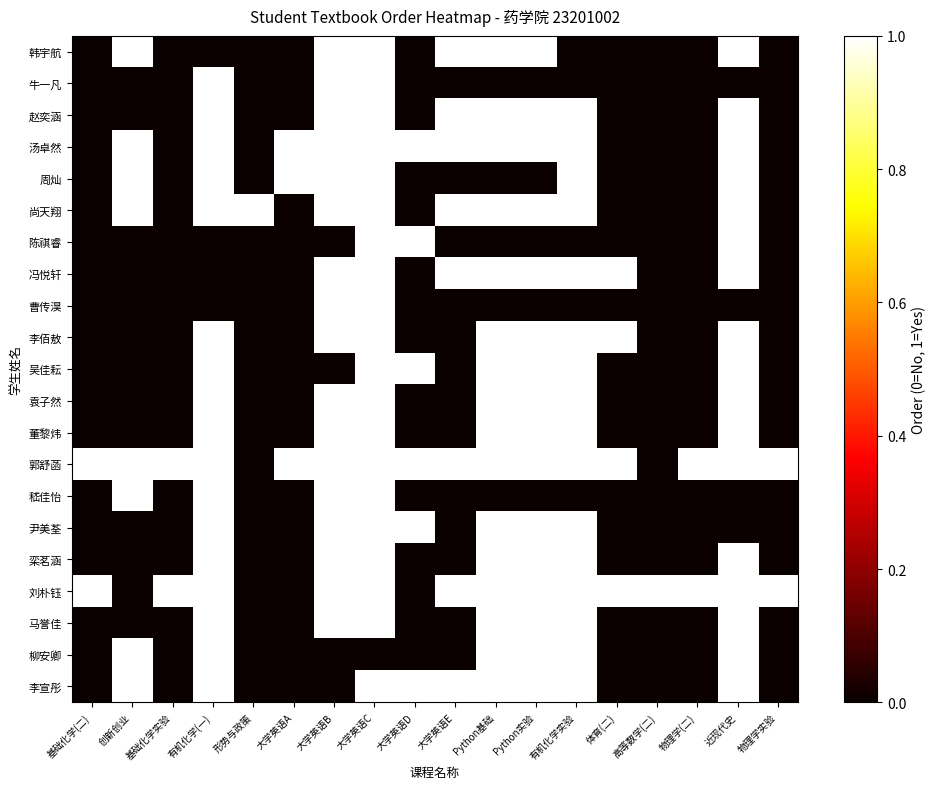

Reading left to right, list all the values displayed in this chart.

韩宇航: 基础化学(二)=0	创新创业=1	基础化学实验=0	有机化学(一)=0	形势与政策=0	大学英语A=0	大学英语B=1	大学英语C=1	大学英语D=0	大学英语E=1	Python基础=1	Python实验=1	有机化学实验=0	体育(二)=0	高等数学(二)=0	物理学(二)=0	近现代史=1	物理学实验=0
牛一凡: 基础化学(二)=0	创新创业=0	基础化学实验=0	有机化学(一)=1	形势与政策=0	大学英语A=0	大学英语B=1	大学英语C=1	大学英语D=0	大学英语E=0	Python基础=0	Python实验=0	有机化学实验=0	体育(二)=0	高等数学(二)=0	物理学(二)=0	近现代史=0	物理学实验=0
赵奕涵: 基础化学(二)=0	创新创业=0	基础化学实验=0	有机化学(一)=1	形势与政策=0	大学英语A=0	大学英语B=1	大学英语C=1	大学英语D=0	大学英语E=1	Python基础=1	Python实验=1	有机化学实验=1	体育(二)=0	高等数学(二)=0	物理学(二)=0	近现代史=1	物理学实验=0
汤卓然: 基础化学(二)=0	创新创业=1	基础化学实验=0	有机化学(一)=1	形势与政策=0	大学英语A=1	大学英语B=1	大学英语C=1	大学英语D=1	大学英语E=1	Python基础=1	Python实验=1	有机化学实验=1	体育(二)=0	高等数学(二)=0	物理学(二)=0	近现代史=1	物理学实验=0
周灿: 基础化学(二)=0	创新创业=1	基础化学实验=0	有机化学(一)=1	形势与政策=0	大学英语A=1	大学英语B=1	大学英语C=1	大学英语D=0	大学英语E=0	Python基础=0	Python实验=0	有机化学实验=1	体育(二)=0	高等数学(二)=0	物理学(二)=0	近现代史=1	物理学实验=0
尚天翔: 基础化学(二)=0	创新创业=1	基础化学实验=0	有机化学(一)=1	形势与政策=1	大学英语A=0	大学英语B=1	大学英语C=1	大学英语D=0	大学英语E=1	Python基础=1	Python实验=1	有机化学实验=1	体育(二)=0	高等数学(二)=0	物理学(二)=0	近现代史=1	物理学实验=0
陈祺睿: 基础化学(二)=0	创新创业=0	基础化学实验=0	有机化学(一)=0	形势与政策=0	大学英语A=0	大学英语B=0	大学英语C=1	大学英语D=1	大学英语E=0	Python基础=0	Python实验=0	有机化学实验=0	体育(二)=0	高等数学(二)=0	物理学(二)=0	近现代史=1	物理学实验=0
冯悦轩: 基础化学(二)=0	创新创业=0	基础化学实验=0	有机化学(一)=0	形势与政策=0	大学英语A=0	大学英语B=1	大学英语C=1	大学英语D=0	大学英语E=1	Python基础=1	Python实验=1	有机化学实验=1	体育(二)=1	高等数学(二)=0	物理学(二)=0	近现代史=1	物理学实验=0
曹传淏: 基础化学(二)=0	创新创业=0	基础化学实验=0	有机化学(一)=0	形势与政策=0	大学英语A=0	大学英语B=1	大学英语C=1	大学英语D=0	大学英语E=0	Python基础=0	Python实验=0	有机化学实验=0	体育(二)=0	高等数学(二)=0	物理学(二)=0	近现代史=0	物理学实验=0
李佰敖: 基础化学(二)=0	创新创业=0	基础化学实验=0	有机化学(一)=1	形势与政策=0	大学英语A=0	大学英语B=1	大学英语C=1	大学英语D=0	大学英语E=0	Python基础=1	Python实验=1	有机化学实验=1	体育(二)=1	高等数学(二)=0	物理学(二)=0	近现代史=1	物理学实验=0
吴佳耘: 基础化学(二)=0	创新创业=0	基础化学实验=0	有机化学(一)=1	形势与政策=0	大学英语A=0	大学英语B=0	大学英语C=1	大学英语D=1	大学英语E=0	Python基础=1	Python实验=1	有机化学实验=1	体育(二)=0	高等数学(二)=0	物理学(二)=0	近现代史=1	物理学实验=0
袁子然: 基础化学(二)=0	创新创业=0	基础化学实验=0	有机化学(一)=1	形势与政策=0	大学英语A=0	大学英语B=1	大学英语C=1	大学英语D=0	大学英语E=0	Python基础=1	Python实验=1	有机化学实验=1	体育(二)=0	高等数学(二)=0	物理学(二)=0	近现代史=1	物理学实验=0
董黎炜: 基础化学(二)=0	创新创业=0	基础化学实验=0	有机化学(一)=1	形势与政策=0	大学英语A=0	大学英语B=1	大学英语C=1	大学英语D=0	大学英语E=0	Python基础=1	Python实验=1	有机化学实验=1	体育(二)=0	高等数学(二)=0	物理学(二)=0	近现代史=1	物理学实验=0
郭舒菡: 基础化学(二)=1	创新创业=1	基础化学实验=1	有机化学(一)=1	形势与政策=0	大学英语A=1	大学英语B=1	大学英语C=1	大学英语D=1	大学英语E=1	Python基础=1	Python实验=1	有机化学实验=1	体育(二)=1	高等数学(二)=0	物理学(二)=1	近现代史=1	物理学实验=1
嵇佳怡: 基础化学(二)=0	创新创业=1	基础化学实验=0	有机化学(一)=1	形势与政策=0	大学英语A=0	大学英语B=1	大学英语C=1	大学英语D=0	大学英语E=0	Python基础=0	Python实验=0	有机化学实验=0	体育(二)=0	高等数学(二)=0	物理学(二)=0	近现代史=0	物理学实验=0
尹美荃: 基础化学(二)=0	创新创业=0	基础化学实验=0	有机化学(一)=1	形势与政策=0	大学英语A=0	大学英语B=1	大学英语C=1	大学英语D=1	大学英语E=0	Python基础=1	Python实验=1	有机化学实验=1	体育(二)=0	高等数学(二)=0	物理学(二)=0	近现代史=0	物理学实验=0
栾茗涵: 基础化学(二)=0	创新创业=0	基础化学实验=0	有机化学(一)=1	形势与政策=0	大学英语A=0	大学英语B=1	大学英语C=1	大学英语D=0	大学英语E=0	Python基础=1	Python实验=1	有机化学实验=1	体育(二)=0	高等数学(二)=0	物理学(二)=0	近现代史=1	物理学实验=0
刘朴钰: 基础化学(二)=1	创新创业=0	基础化学实验=1	有机化学(一)=1	形势与政策=0	大学英语A=0	大学英语B=1	大学英语C=1	大学英语D=0	大学英语E=1	Python基础=1	Python实验=1	有机化学实验=1	体育(二)=1	高等数学(二)=1	物理学(二)=1	近现代史=1	物理学实验=1
马誉佳: 基础化学(二)=0	创新创业=0	基础化学实验=0	有机化学(一)=1	形势与政策=0	大学英语A=0	大学英语B=1	大学英语C=1	大学英语D=0	大学英语E=0	Python基础=1	Python实验=1	有机化学实验=1	体育(二)=0	高等数学(二)=0	物理学(二)=0	近现代史=1	物理学实验=0
柳安卿: 基础化学(二)=0	创新创业=1	基础化学实验=0	有机化学(一)=1	形势与政策=0	大学英语A=0	大学英语B=0	大学英语C=0	大学英语D=0	大学英语E=0	Python基础=1	Python实验=1	有机化学实验=1	体育(二)=0	高等数学(二)=0	物理学(二)=0	近现代史=1	物理学实验=0
李宣彤: 基础化学(二)=0	创新创业=1	基础化学实验=0	有机化学(一)=1	形势与政策=0	大学英语A=0	大学英语B=0	大学英语C=1	大学英语D=1	大学英语E=1	Python基础=1	Python实验=1	有机化学实验=1	体育(二)=0	高等数学(二)=0	物理学(二)=0	近现代史=1	物理学实验=0